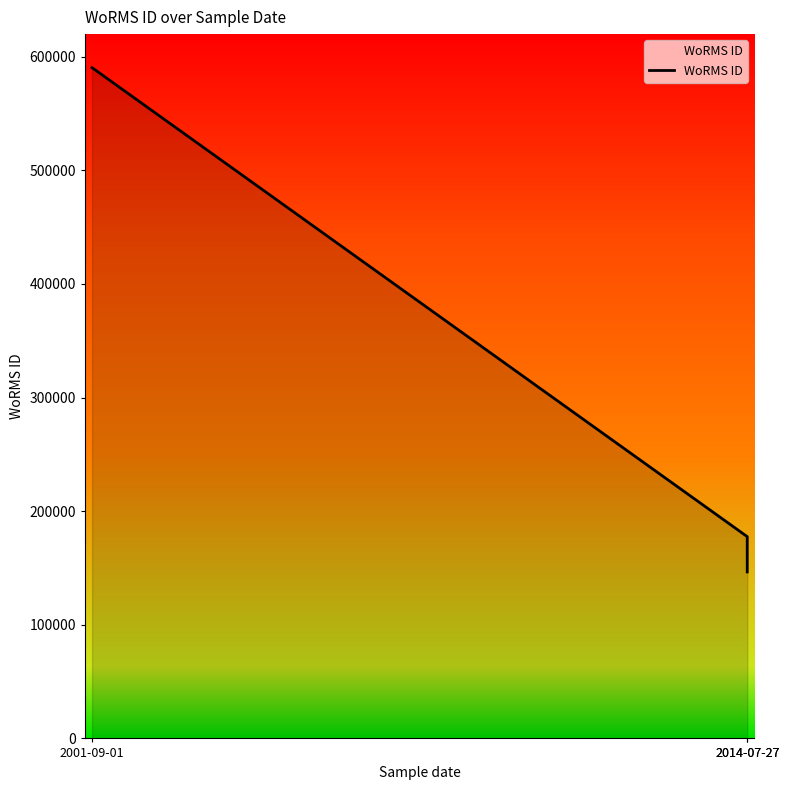

What is the ratio of the value at 2014-07-27 to the value at 2014-07-27?

1.2